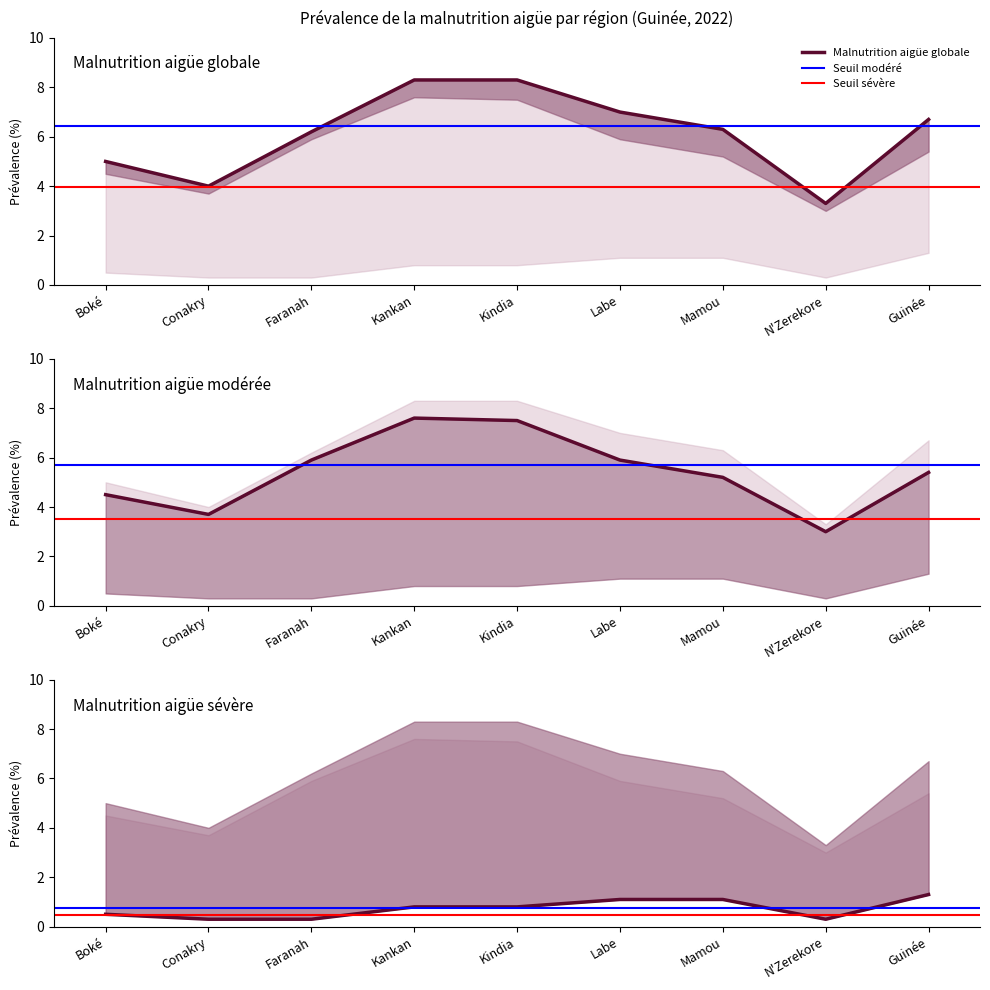

Which series has the widest spread of values?

Malnutrition aigüe globale